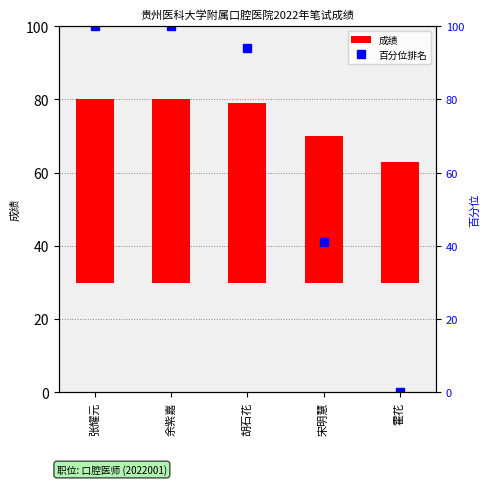

Which series has the largest range (max minus min)?

百分位排名